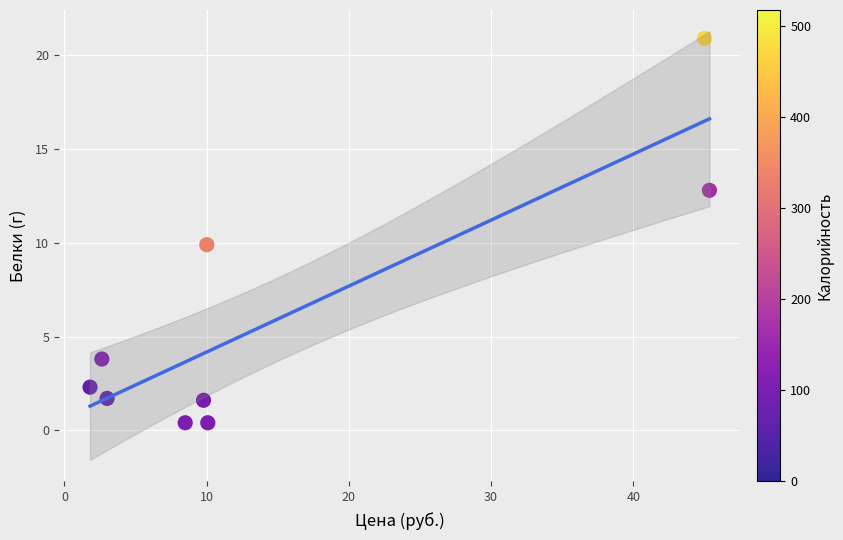

What is the range of Y values (max minus min)?

20.5